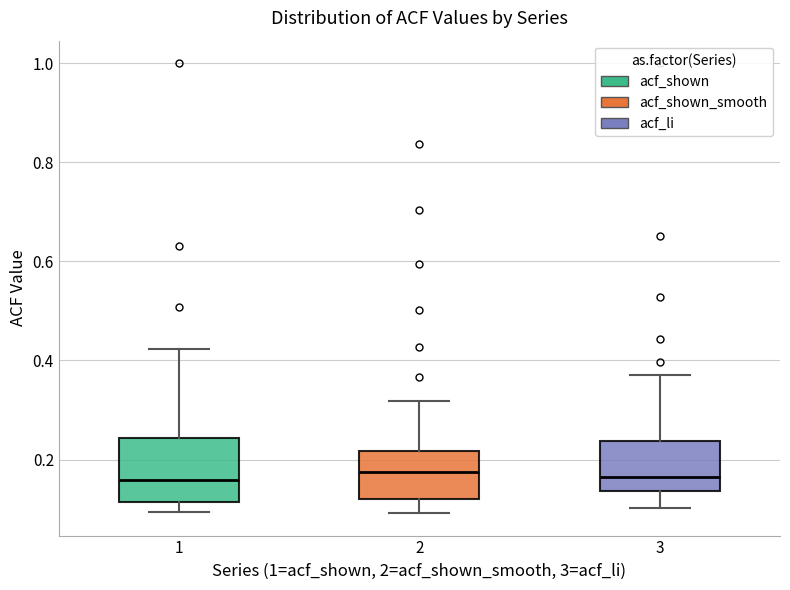

Where is the lower edge of the box at x = 3 on the y-axis? The values are not printed on the chart, so give them approximately, as read against the axis.

0.14